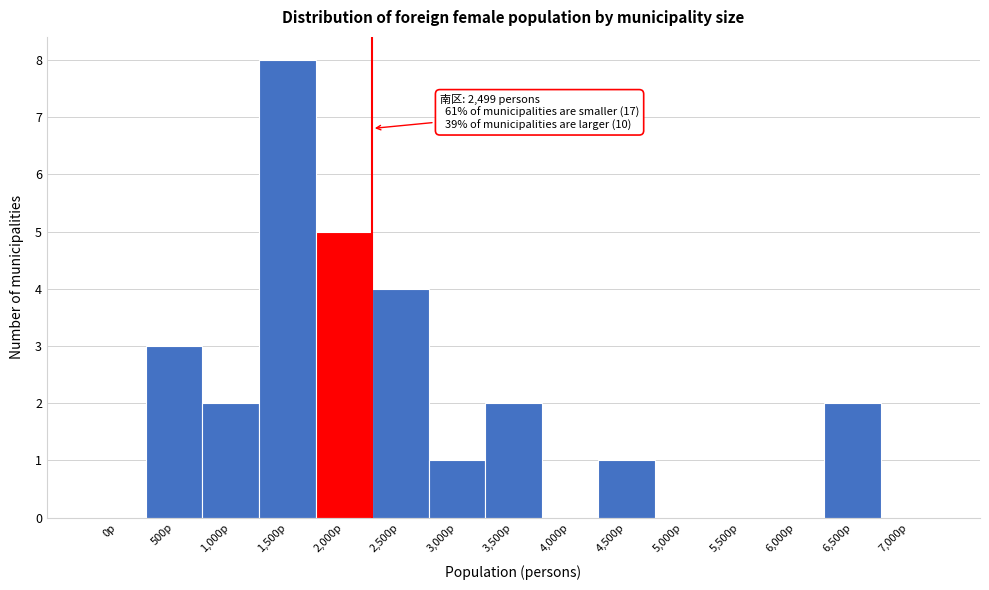

Reading left to right, list all the values displayed in this chart.

0p=0	500p=3	1,000p=2	1,500p=8	2,000p=5	2,500p=4	3,000p=1	3,500p=2	4,000p=0	4,500p=1	5,000p=0	5,500p=0	6,000p=0	6,500p=2	7,000p=0